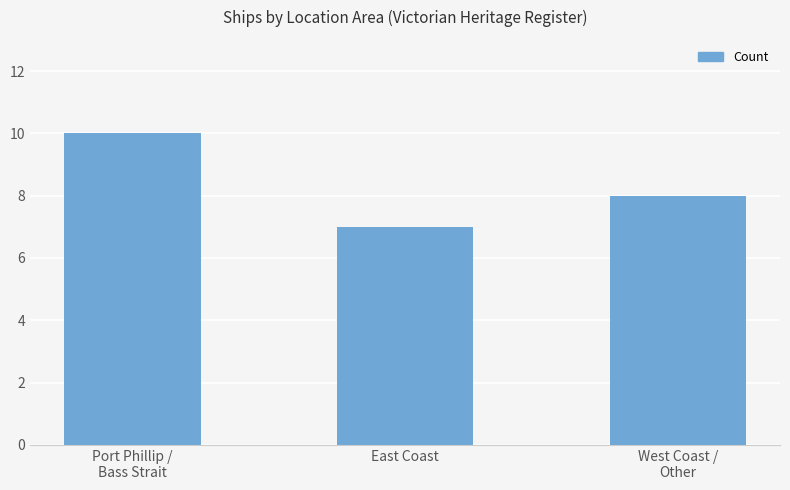

What is the maximum value shown in the chart?

10